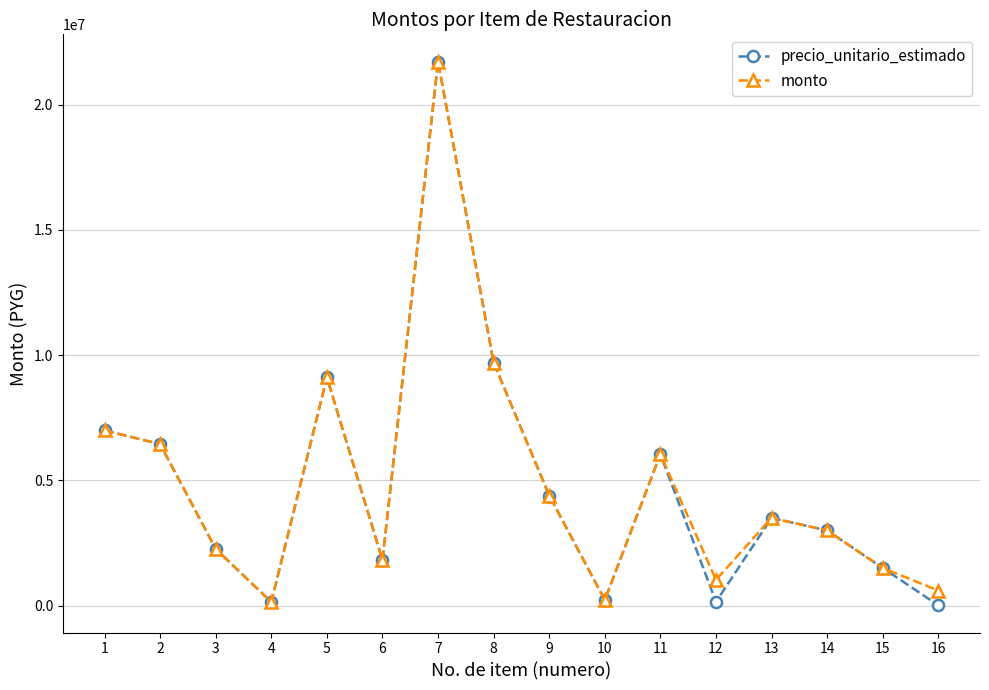

Which series changed the most between 6 and 16?

precio_unitario_estimado